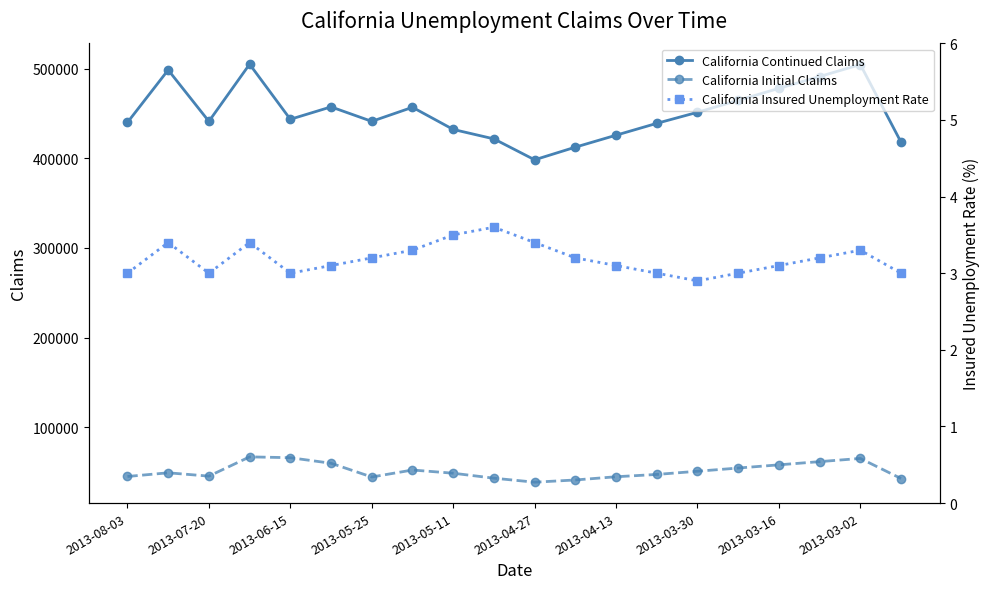

What is the maximum value for California Continued Claims?

504844